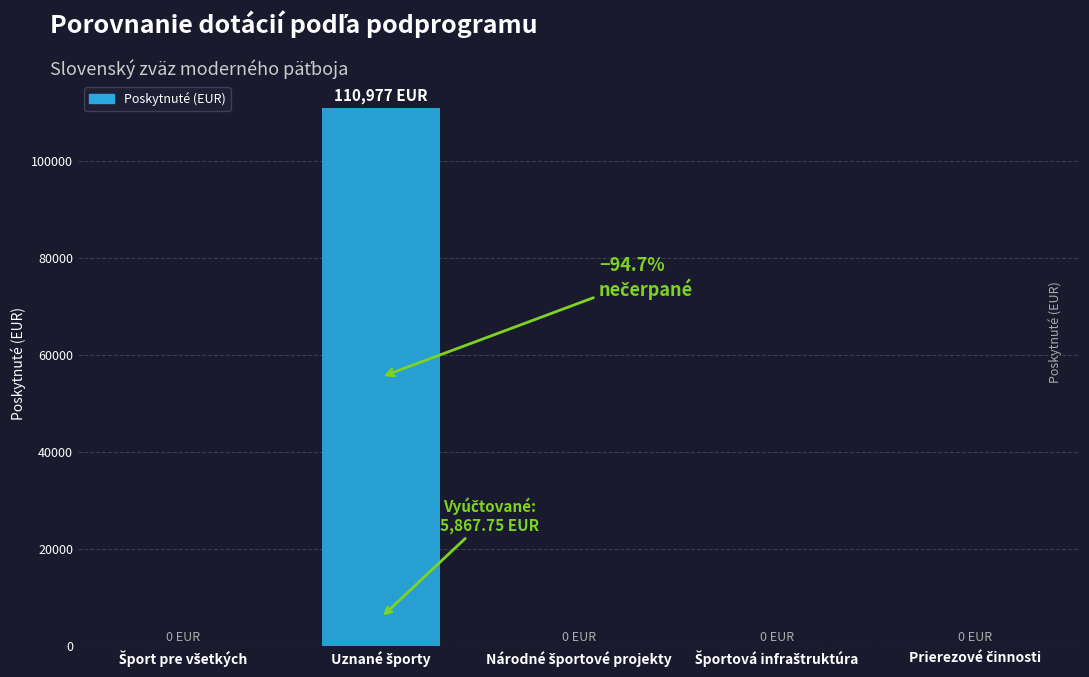

What is the sum of all values?

110977